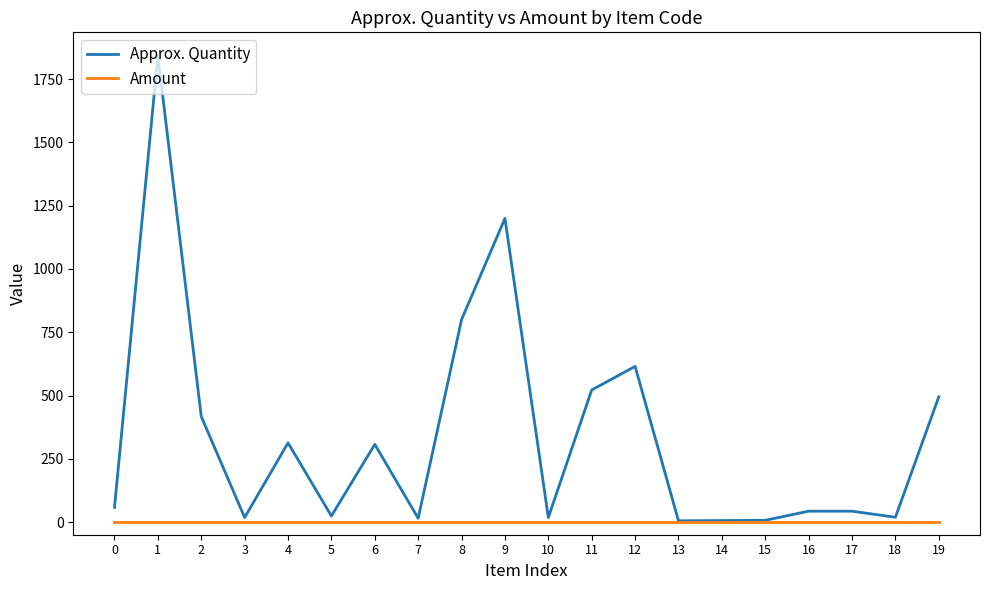

Which series has the largest total across all categories?

Approx. Quantity